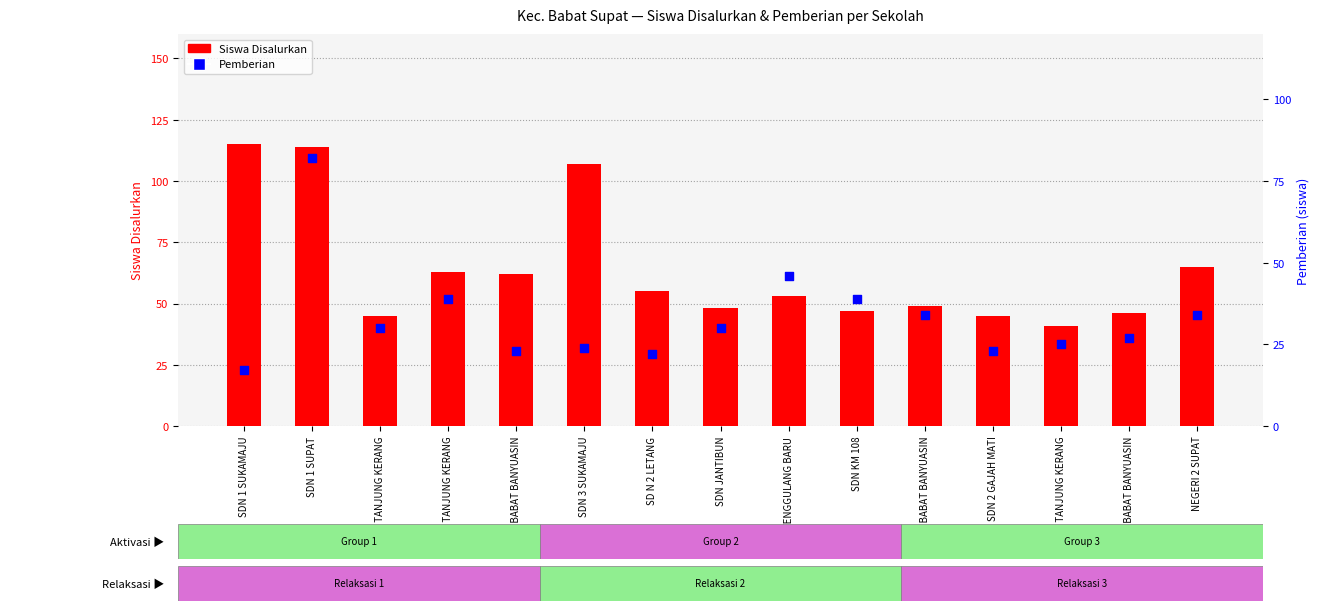

Is the value of Siswa Disalurkan at SD N 2 LETANG greater than the value of Pemberian at SDN JANTIBUN?

Yes